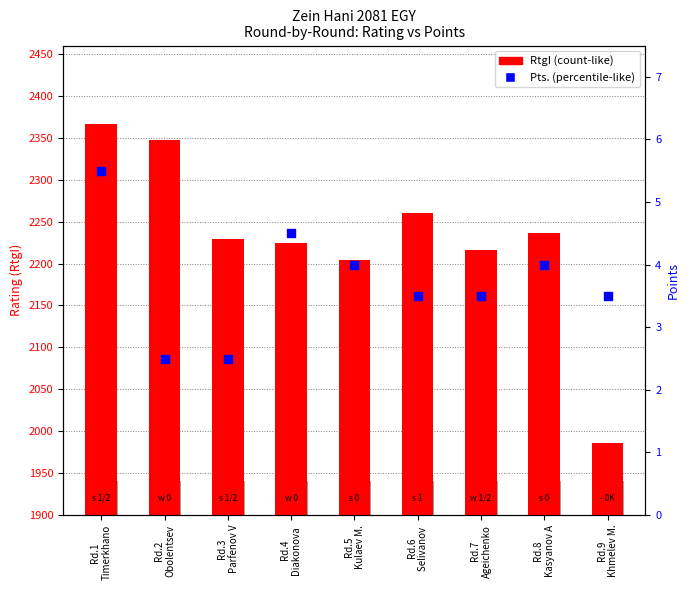

Which series contains the highest Y value?

RtgI